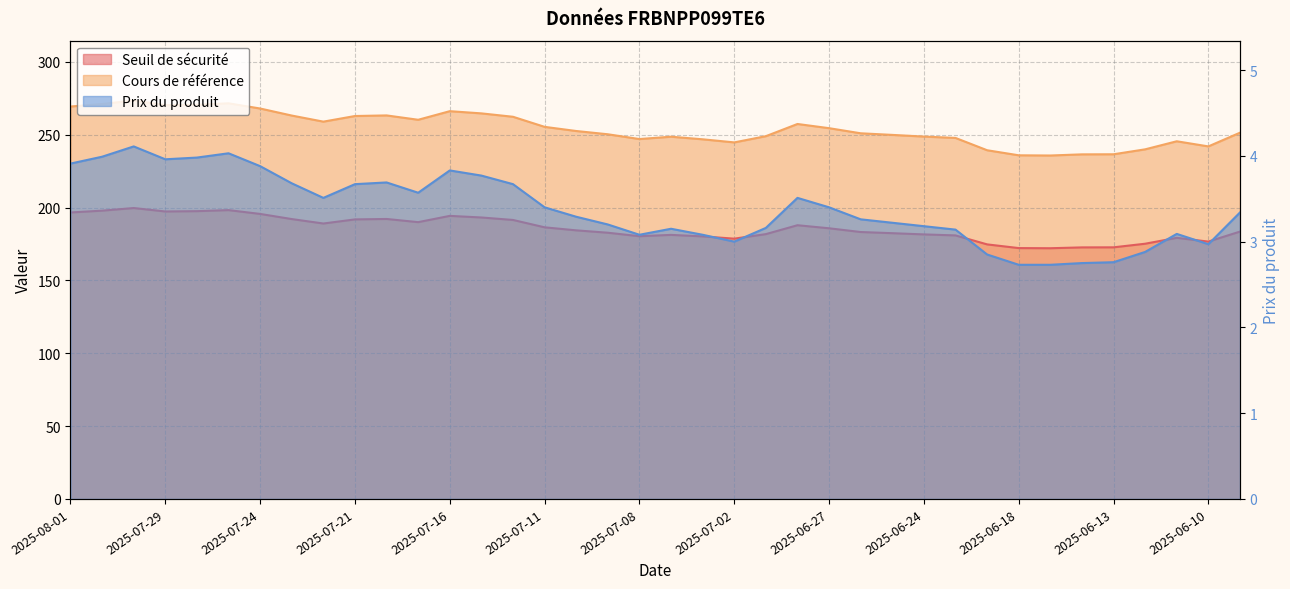

What position from the right is 2025-07-23?

31